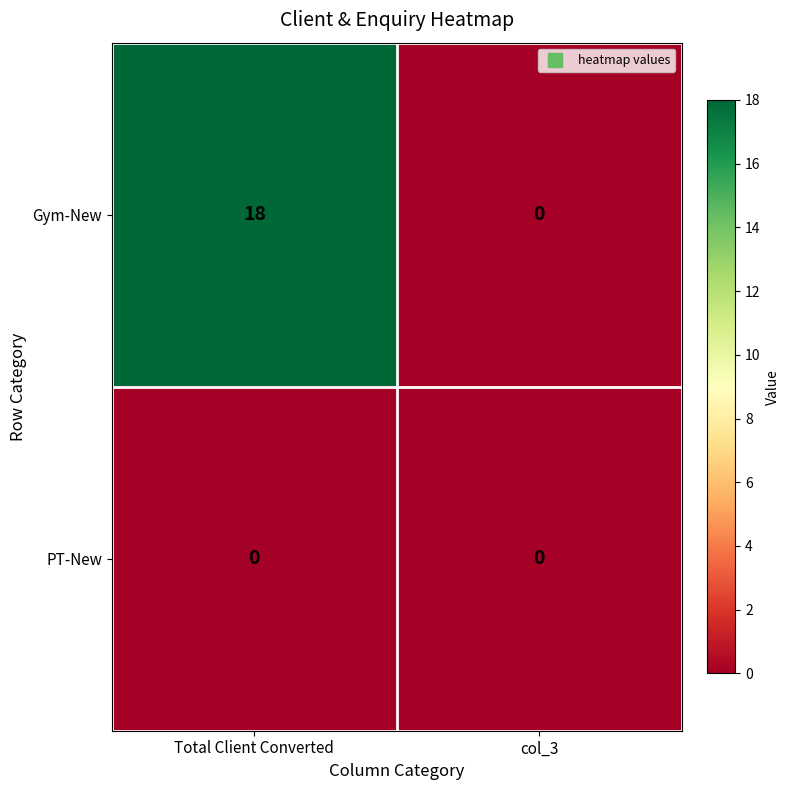

List the series in order of their overall mean, lowest first.

PT-New, Gym-New